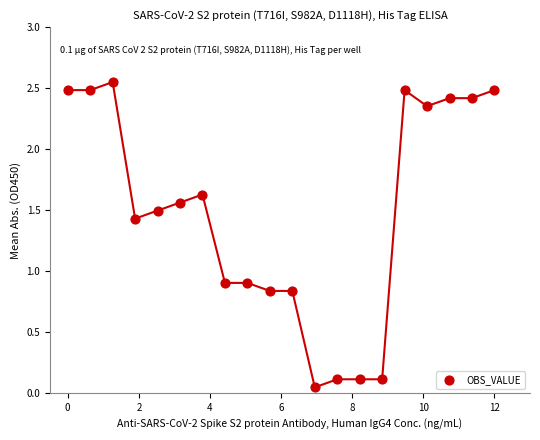

What is the range of X values (max minus min)?

12.0